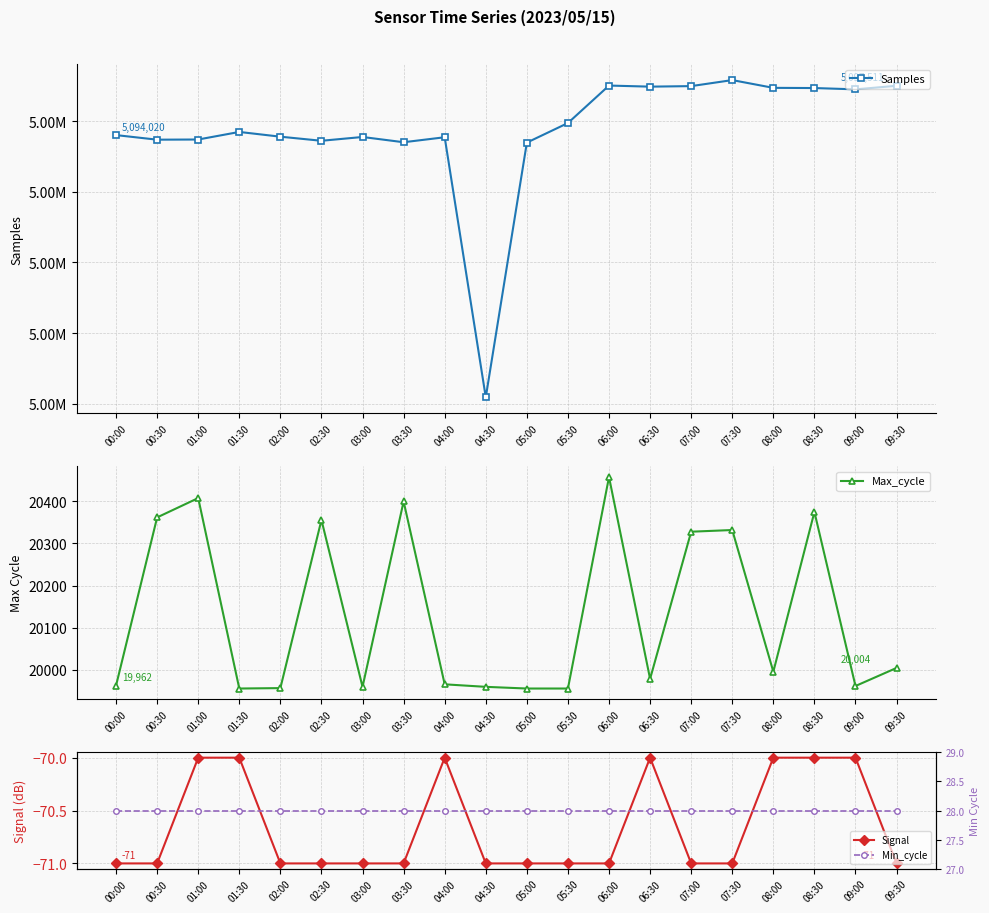

True or false: Max_cycle and Signal cross at least once.

False